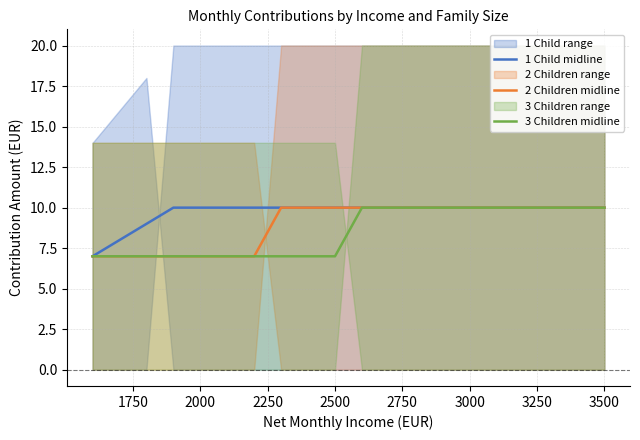

What is the maximum value for 1 Child midline?

10